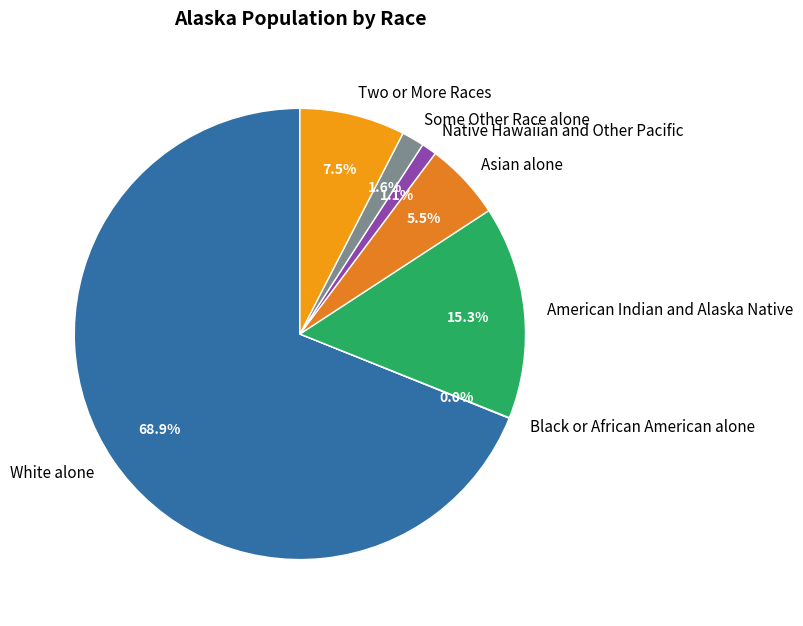

How much of the chart is everything except Asian alone?

94.5%